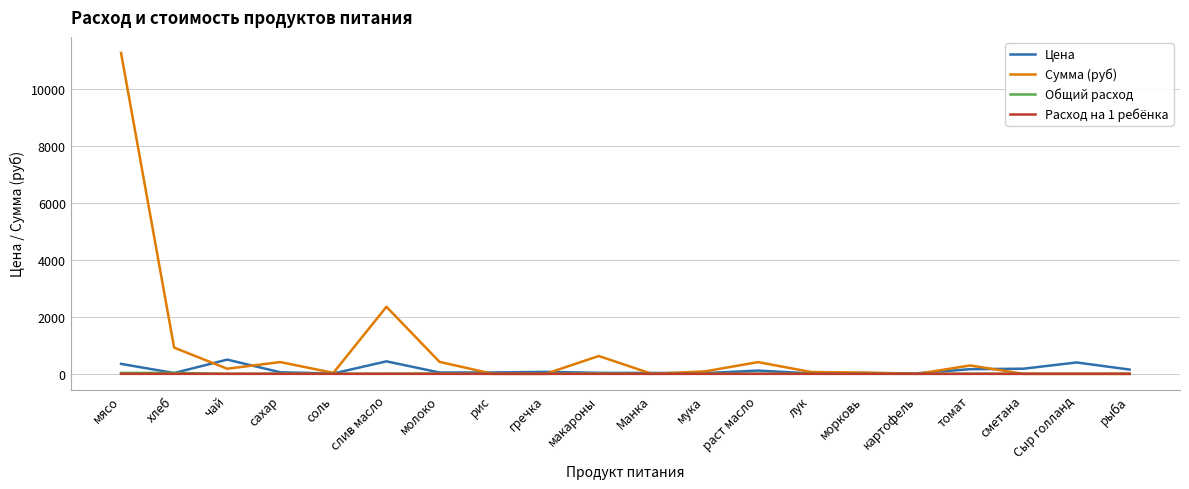

What are all the series names shown in the legend?

Цена, Сумма (руб), Общий расход, Расход на 1 ребёнка